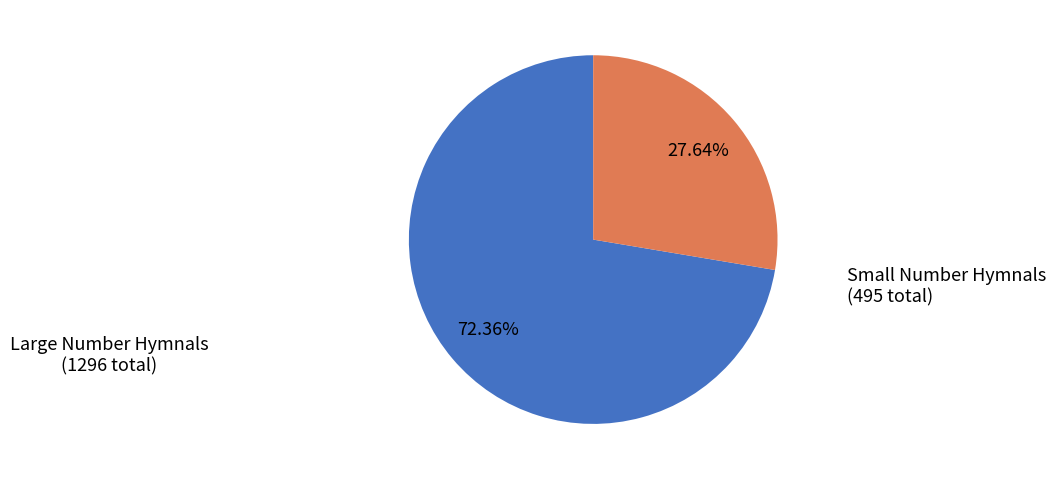

Count the number of slices in the pie.

2